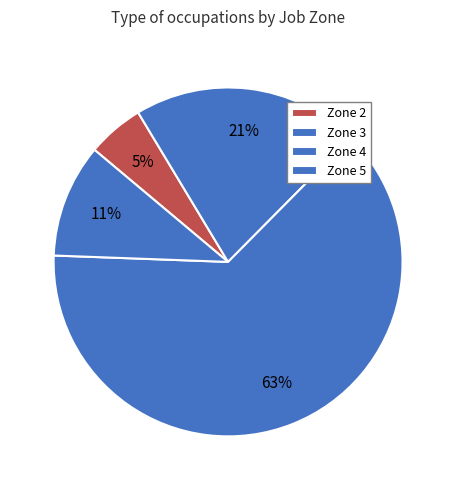

What portion of the pie excludes Zone 5?

78.6%